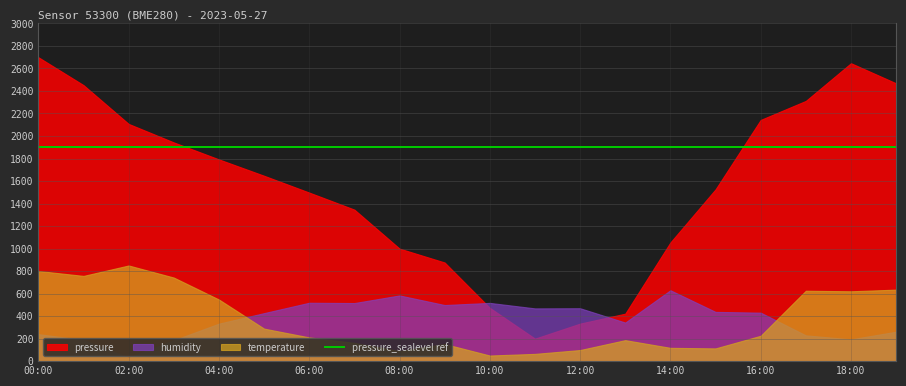

Where is the first local maximum for humidity?

06:00